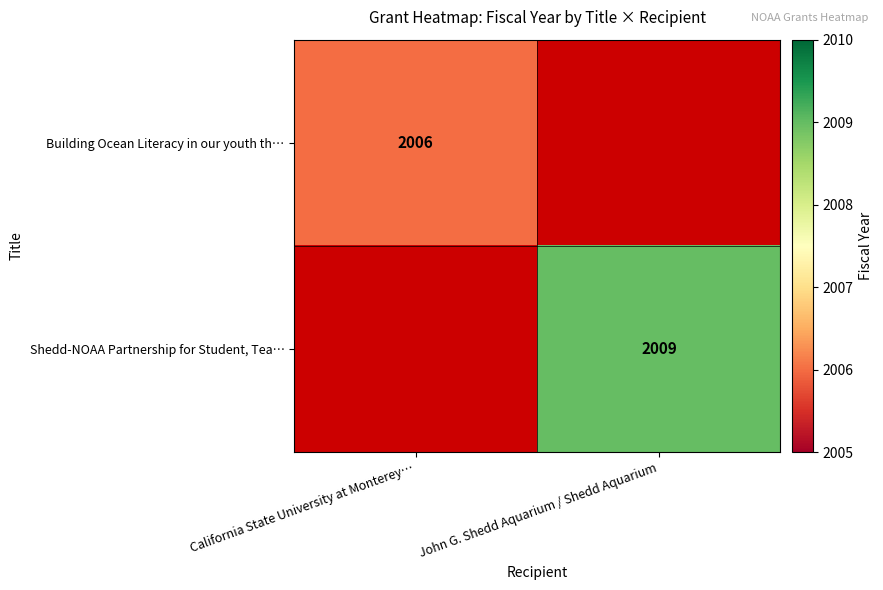

The Building Ocean Literacy in our youth th… series shows 2006 at California State University at Monterey…. True or false?

True